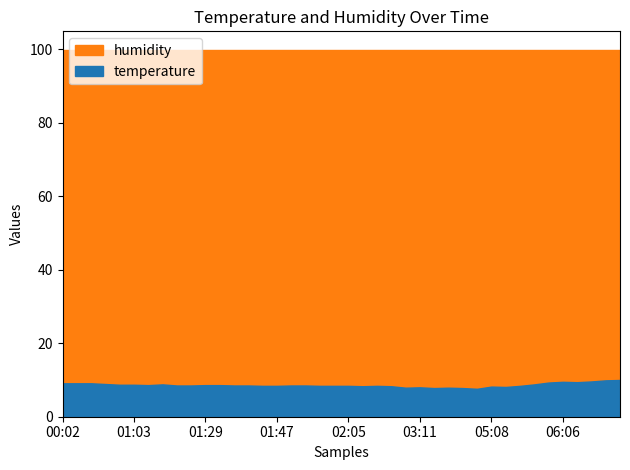

True or false: temperature has a value of 8.4 at 02:05.

True